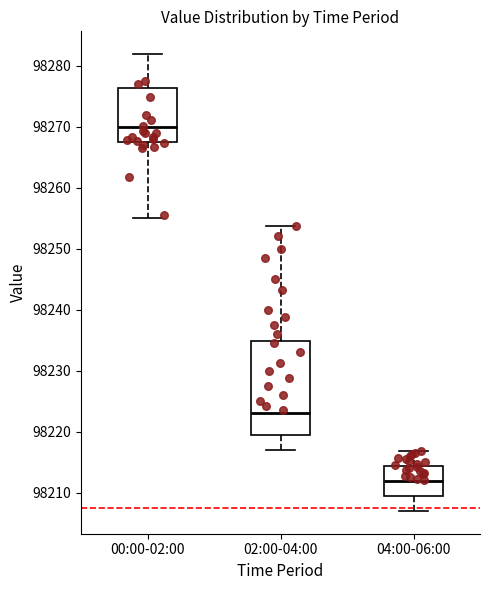

Reading left to right, transcribe this box plot: for each box, give where its median line is, the range the box spans, and where its two whiskers end, as read against the y-axis. The values are not printed on the chart, so give them approximately, as read against the axis.

00:00-02:00: median 98270, box 98268 to 98276, whiskers 98255 to 98282
02:00-04:00: median 98223, box 98219 to 98235, whiskers 98217 to 98254
04:00-06:00: median 98212, box 98209 to 98214, whiskers 98207 to 98217